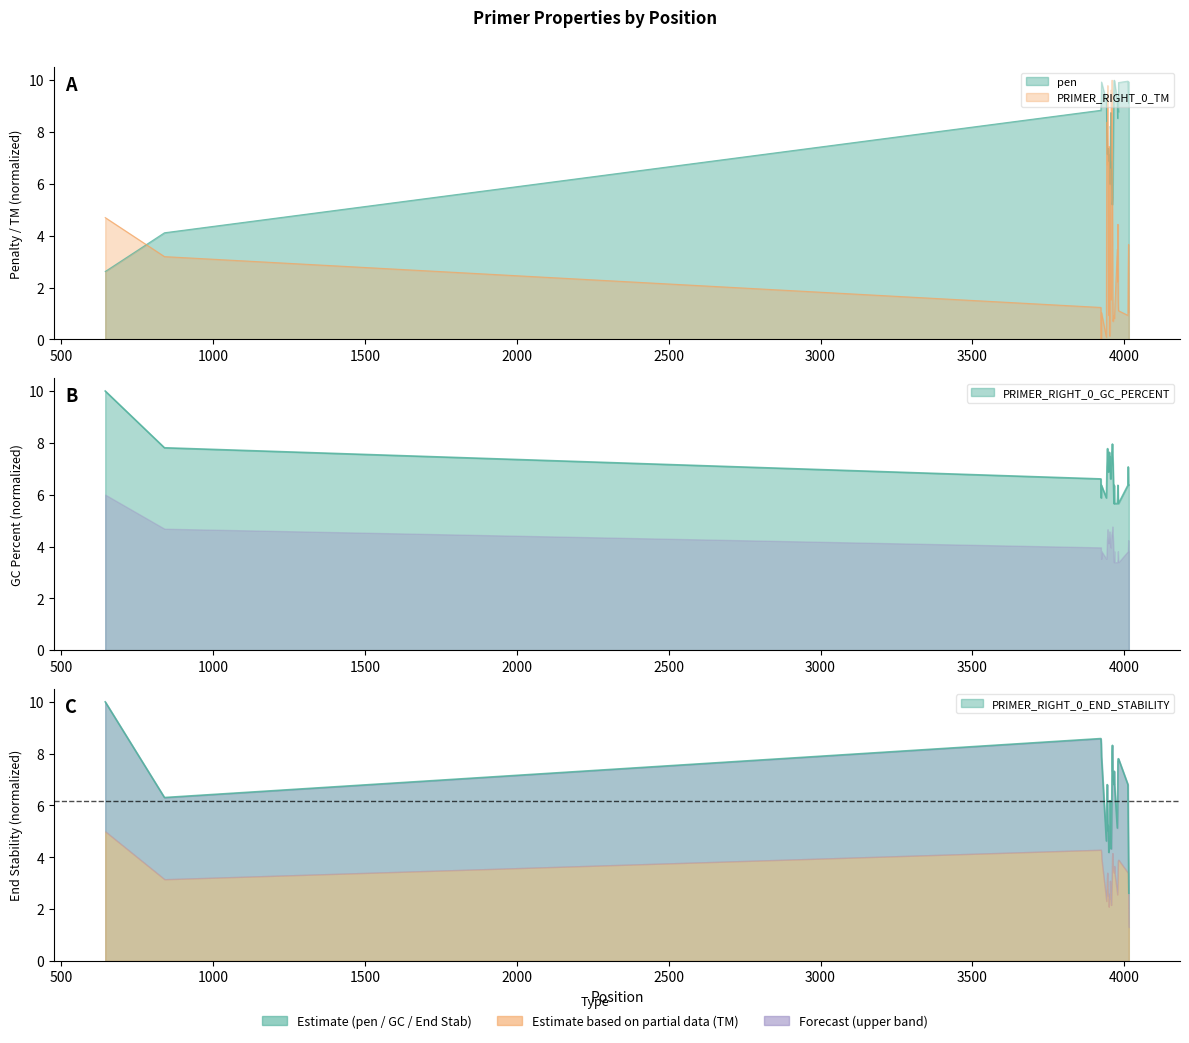

Which label corresponds to the smallest value in the chart?

3924